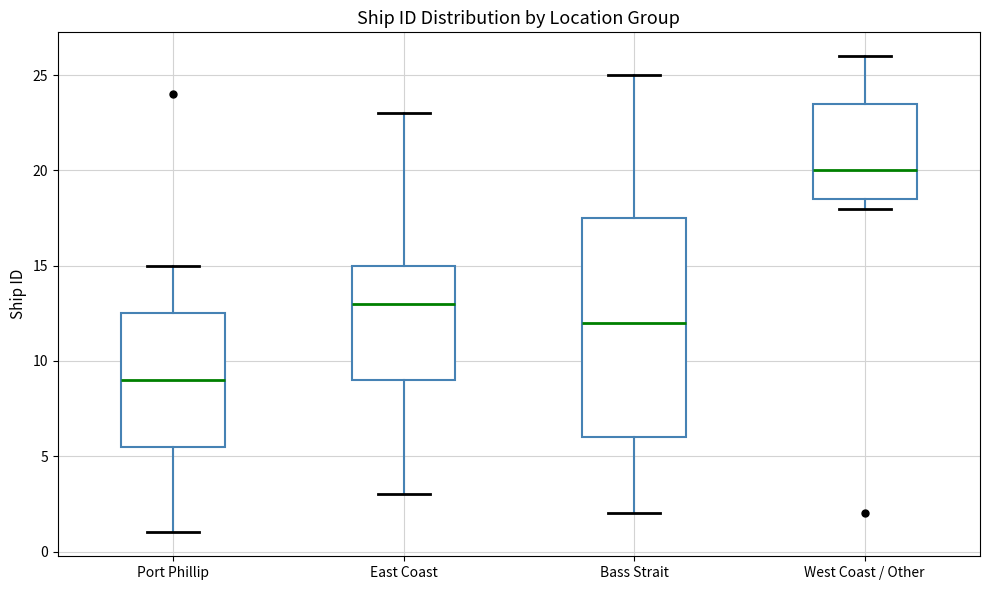

Reading left to right, read every box against the y-axis: the position of its median line, the range the box covers, and the ends of its whiskers. The values are not printed on the chart, so give them approximately, as read against the axis.

Port Phillip: median 9.0, box 5.5 to 12.5, whiskers 1.0 to 15.0
East Coast: median 13.0, box 9.0 to 15.0, whiskers 3.0 to 23.0
Bass Strait: median 12.0, box 6.0 to 17.5, whiskers 2.0 to 25.0
West Coast / Other: median 20.0, box 18.5 to 23.5, whiskers 18.0 to 26.0